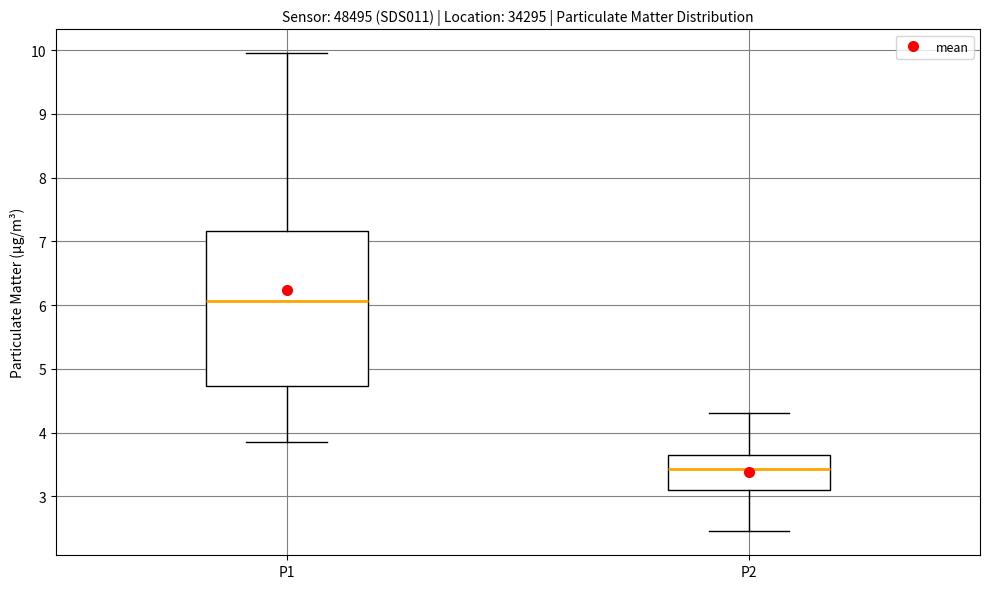

Comparing the boxes themselves (not the whiskers), which one is the tallest?

P1